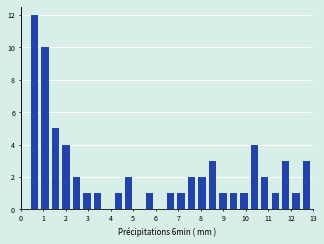

Reading left to right, transcribe this chart: for each bar, give the range it covers on the x-axis and its height. Neither the bar edges nor the heights are printed on the chart, so give them approximately, as read against the axes.

0.0 to 0.5: 0
0.5 to 0.9: 12
0.9 to 1.4: 10
1.4 to 1.9: 5
1.9 to 2.3: 4
2.3 to 2.8: 2
2.8 to 3.3: 1
3.3 to 3.7: 1
3.7 to 4.2: 0
4.2 to 4.6: 1
4.6 to 5.1: 2
5.1 to 5.6: 0
5.6 to 6.0: 1
6.0 to 6.5: 0
6.5 to 7.0: 1
7.0 to 7.4: 1
7.4 to 7.9: 2
7.9 to 8.4: 2
8.4 to 8.8: 3
8.8 to 9.3: 1
9.3 to 9.8: 1
9.8 to 10.2: 1
10.2 to 10.7: 4
10.7 to 11.1: 2
11.1 to 11.6: 1
11.6 to 12.1: 3
12.1 to 12.5: 1
12.5 to 13.0: 3